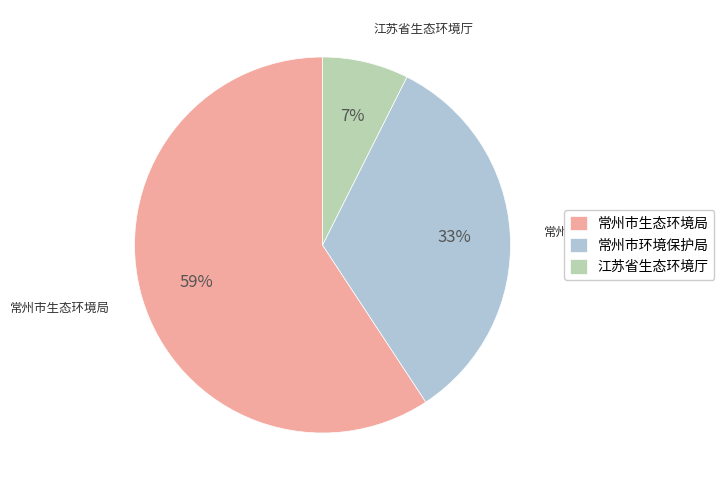

To the nearest percent, what portion does 江苏省生态环境厅 represent?

7%